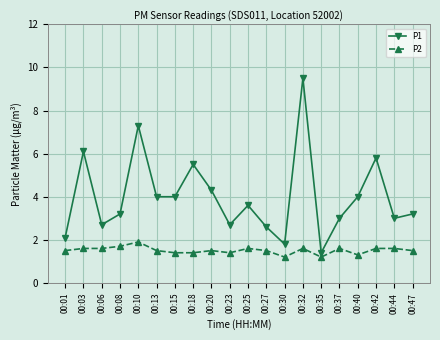

Where is the first local maximum for P1?

00:03